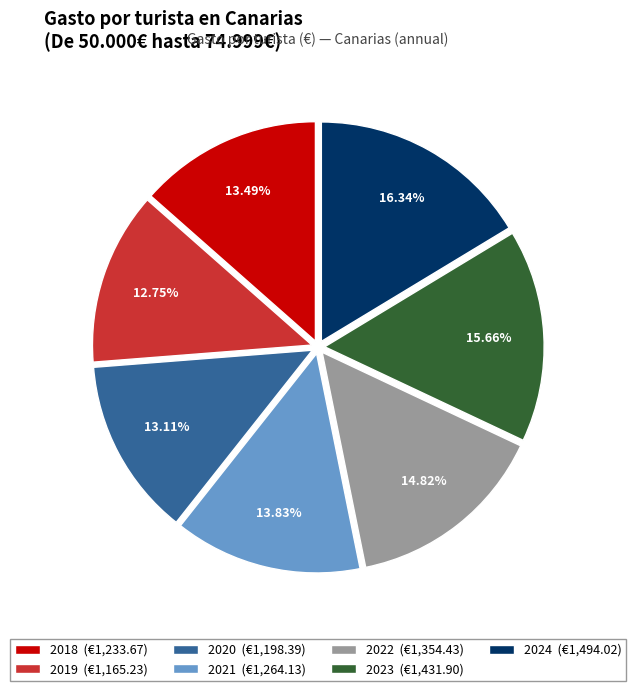

Approximately how many times larger is the value at 2018 compared to 2019?

1.1